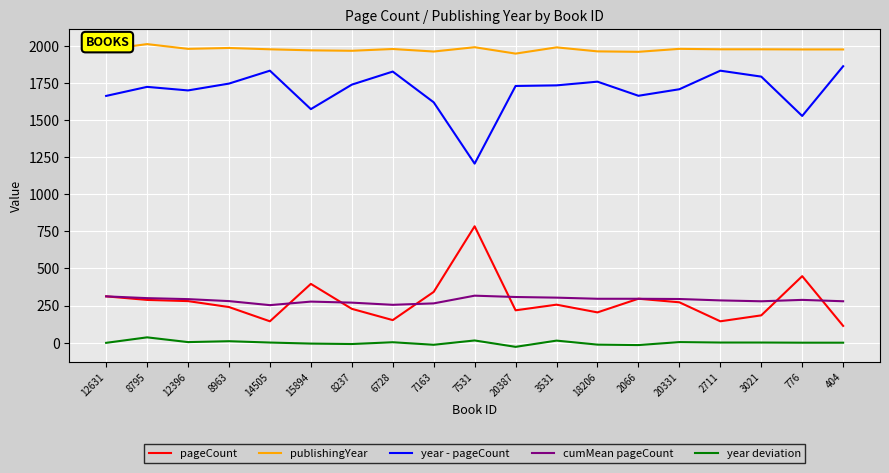

Is the value of publishingYear at 2066 greater than the value of pageCount at 8237?

Yes